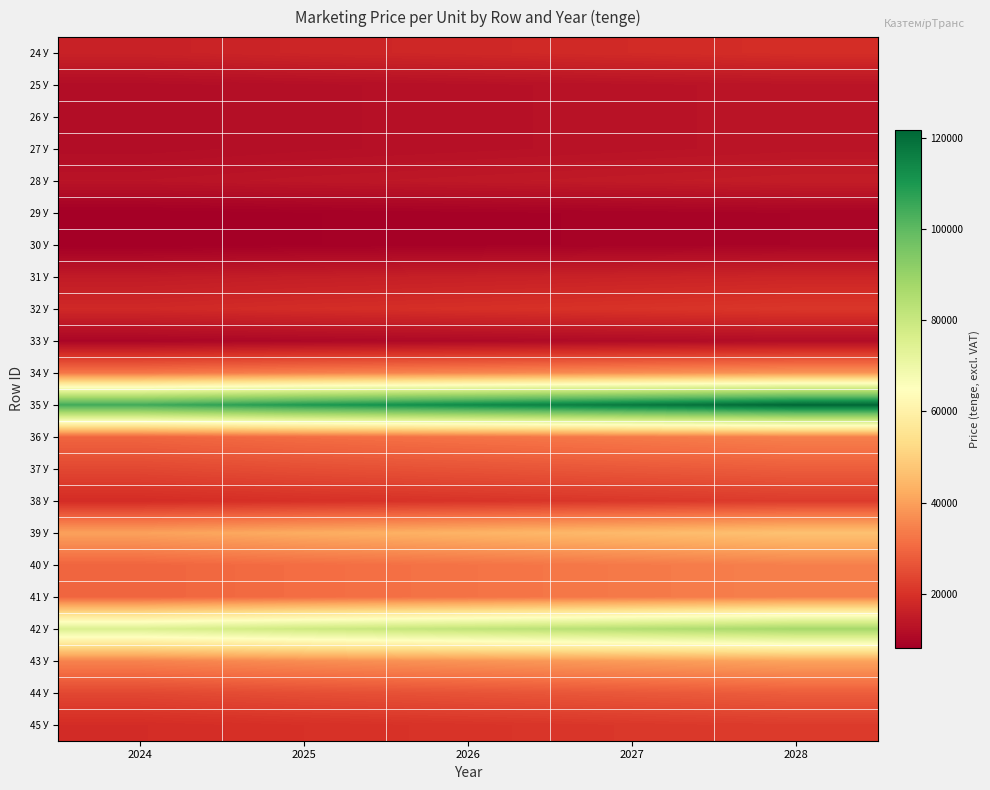

Which series has the widest spread of values?

35 У